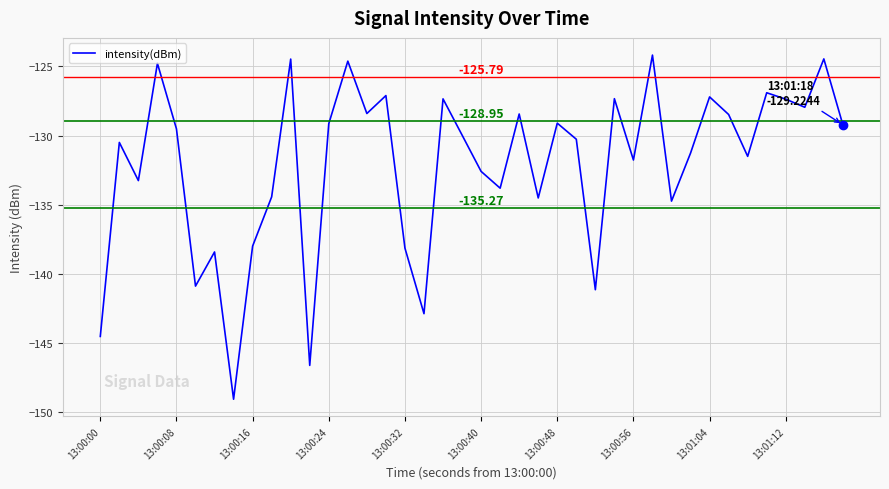

What is the difference between the maximum and minimum values?

24.9